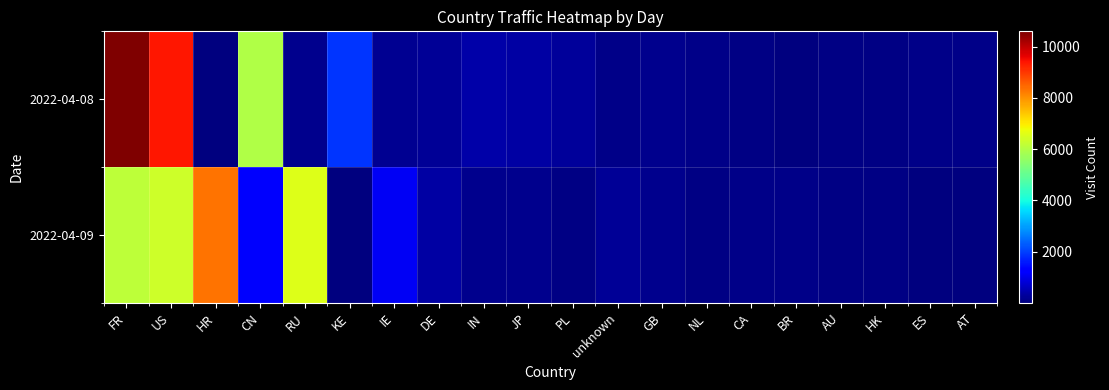

List the series in order of their peak value, highest first.

2022-04-08, 2022-04-09